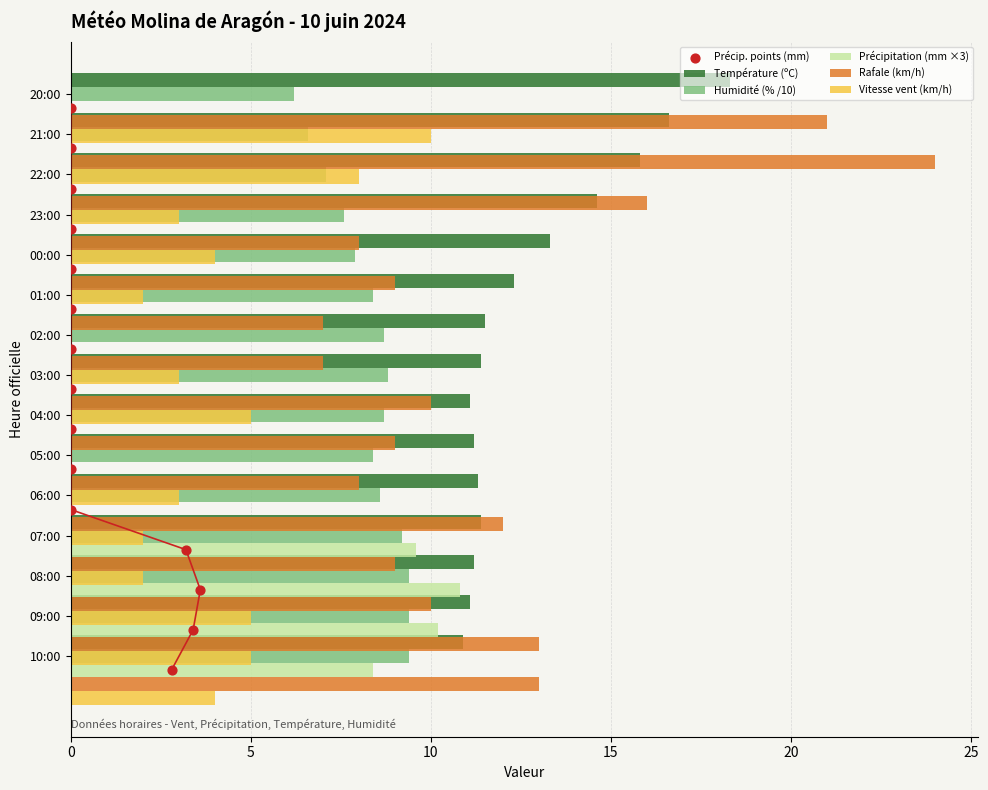

Which series contains the lowest Y value?

Précip. points (mm)